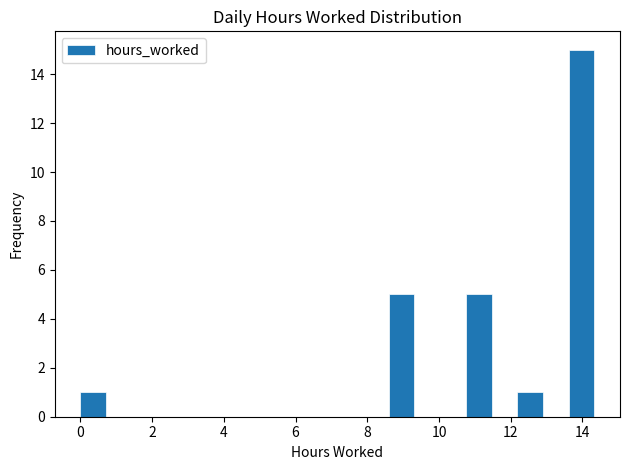

Read against the x-axis, roughly where is the centre of the tallest bar?

14.0